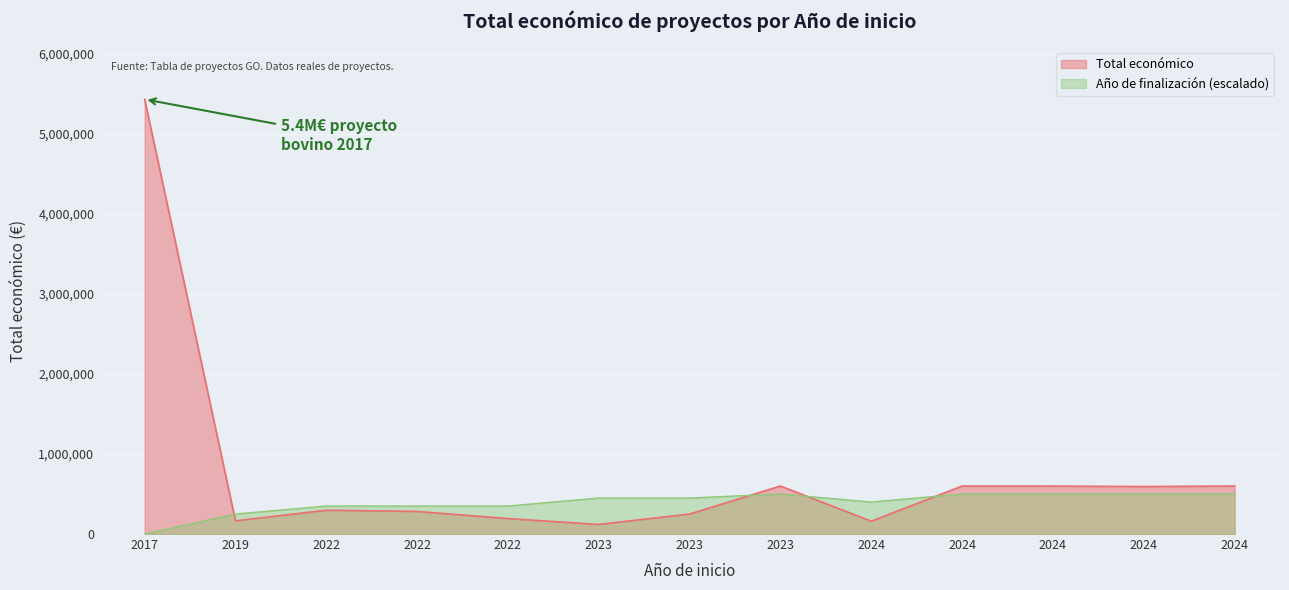

Rank the categories by value from highest to lowest.

2017, 2023, 2024, 2024, 2024, 2024, 2022, 2022, 2023, 2022, 2019, 2024, 2023